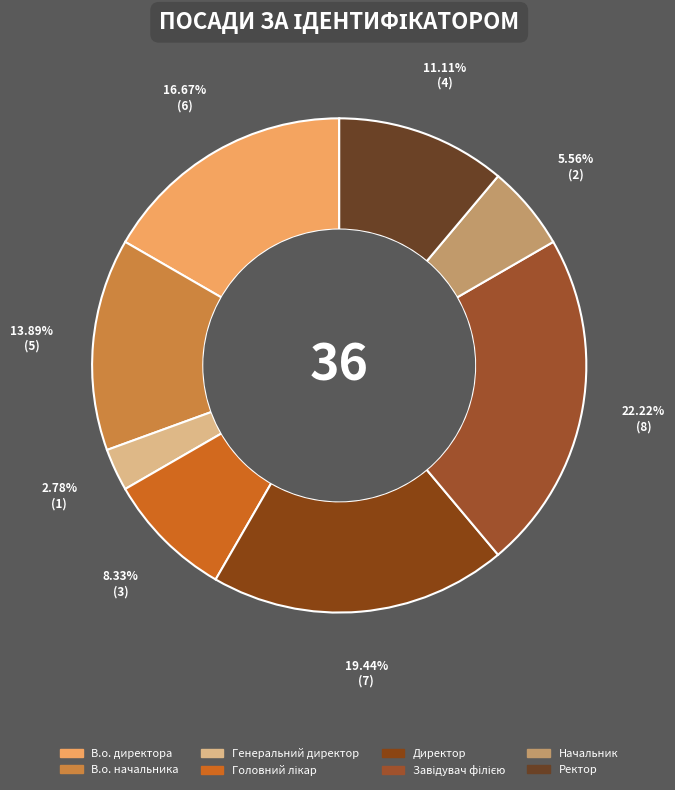

To the nearest percent, what is the average slice percentage?

12%